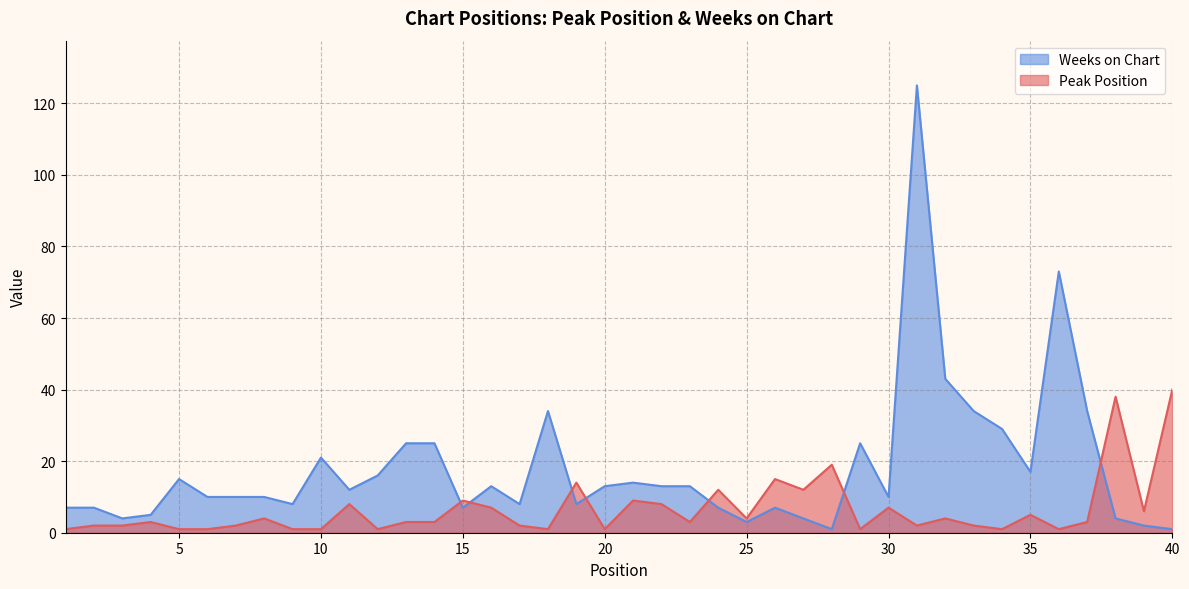

Read the Weeks on Chart value at 19.

8